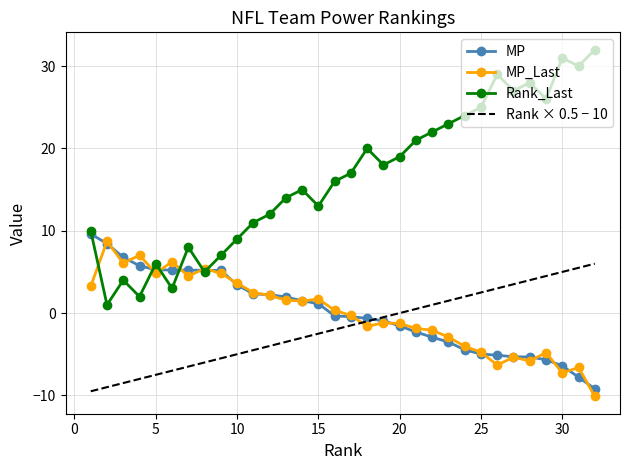

What is the minimum value for MP_Last?

-10.1